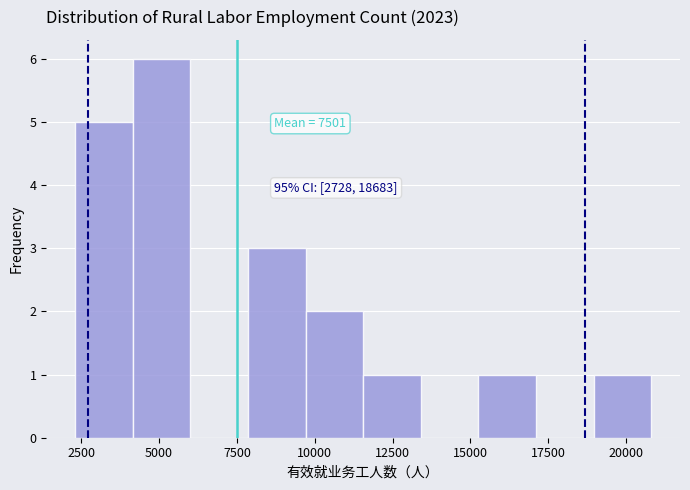

Around what value on the x-axis is the tallest bar? Give the approximate position of its centre, as read against the axis.

5000